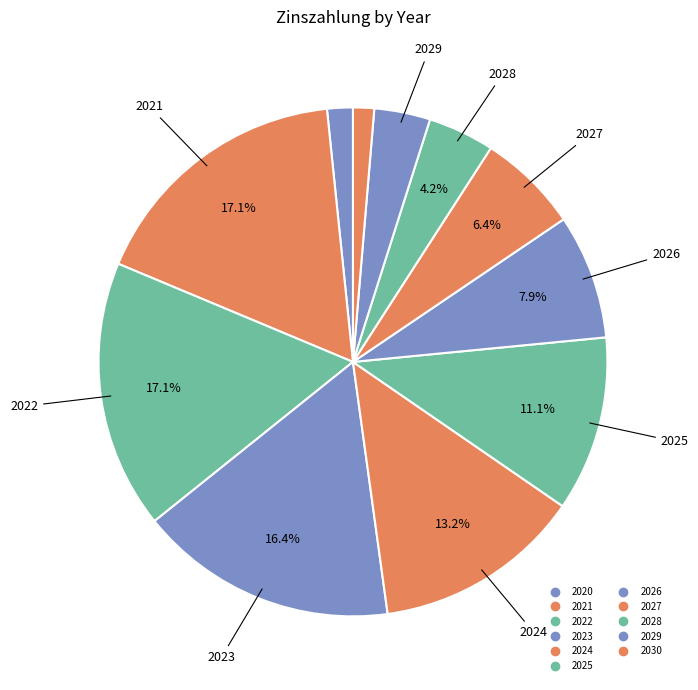

To the nearest percent, what portion does 2024 represent?

13%